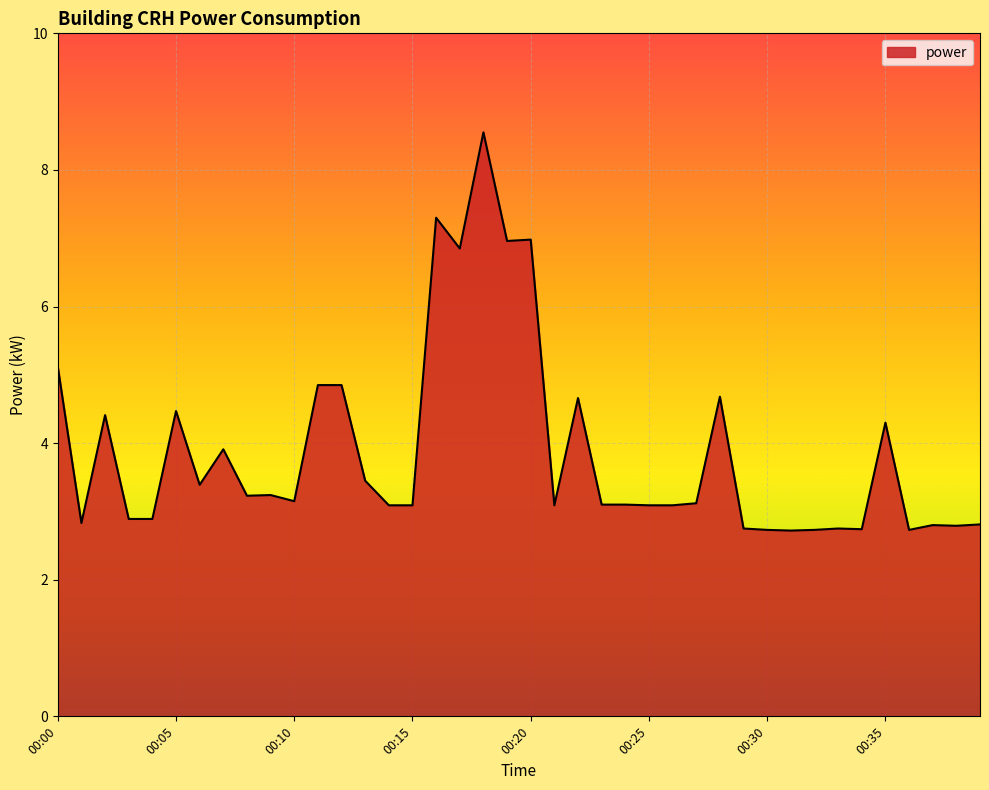

What is the average value?

3.9